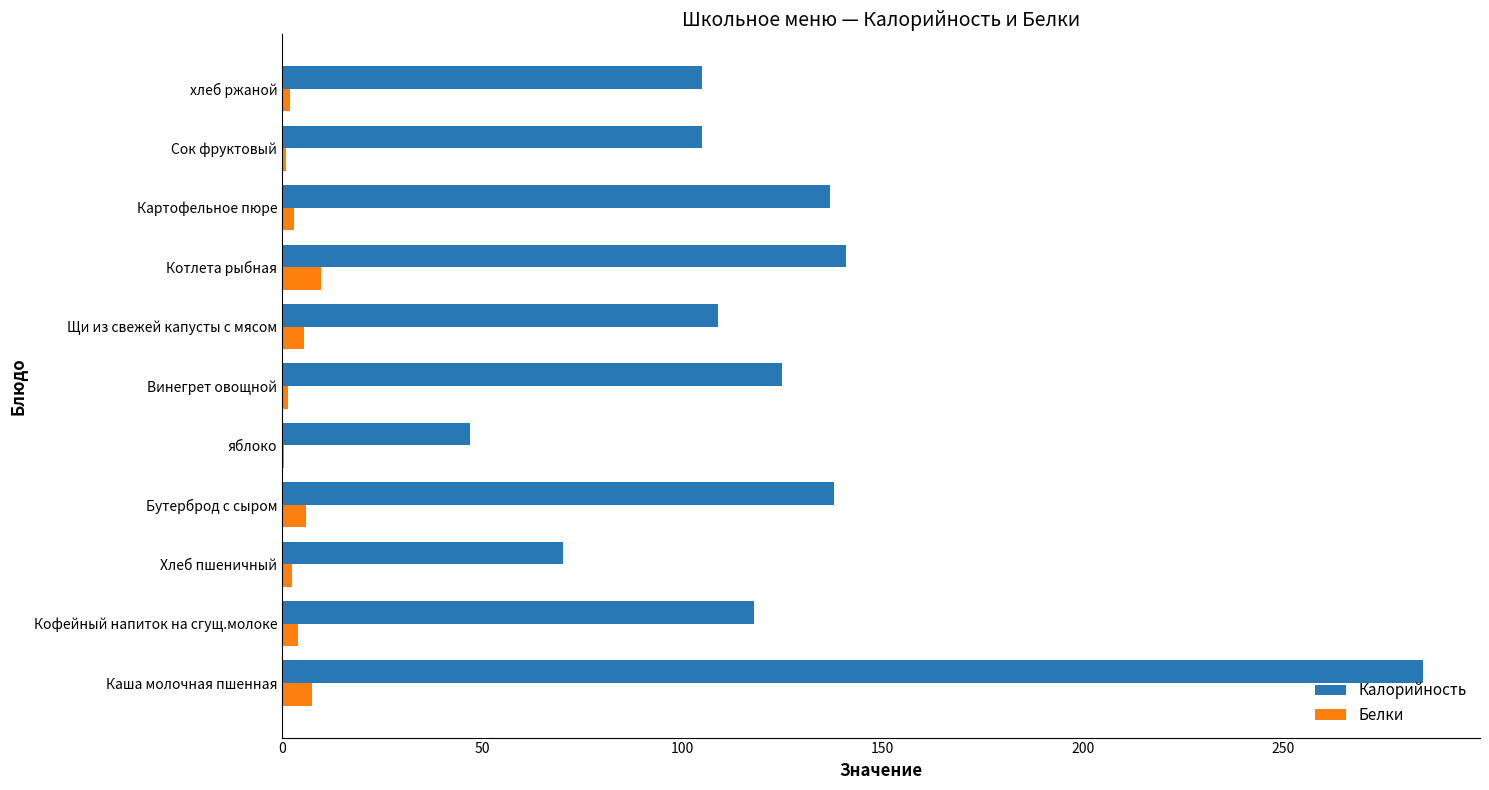

Which category has the highest value across all series?

Каша молочная пшенная